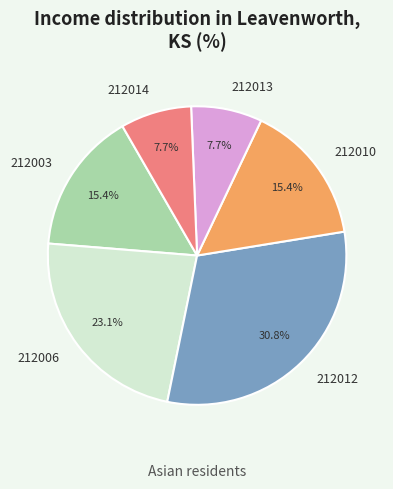

Between 212012 and 212003, which is larger?

212012